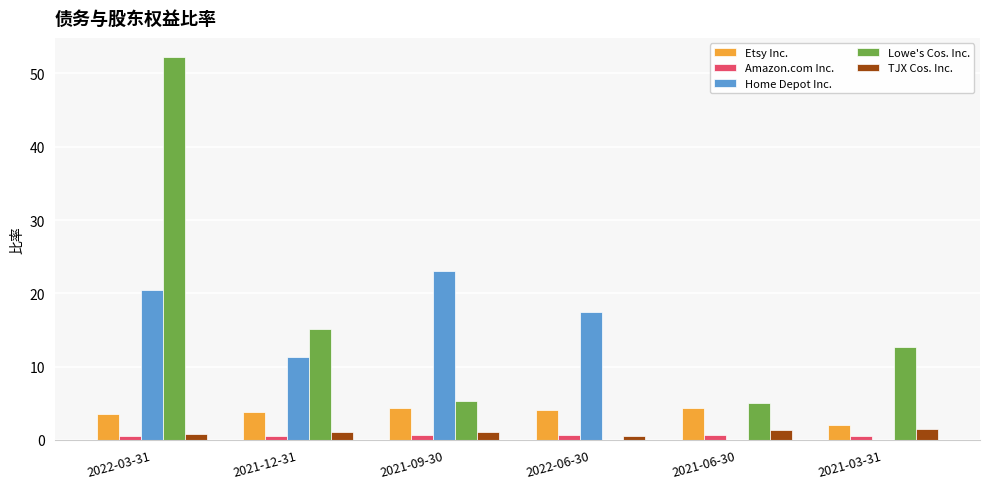

At which category is the sum across all series the highest?

2022-03-31